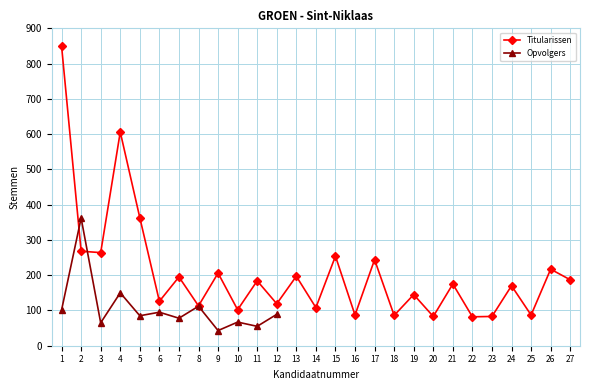

True or false: there are more than 1 points higher than both neighbors.

True